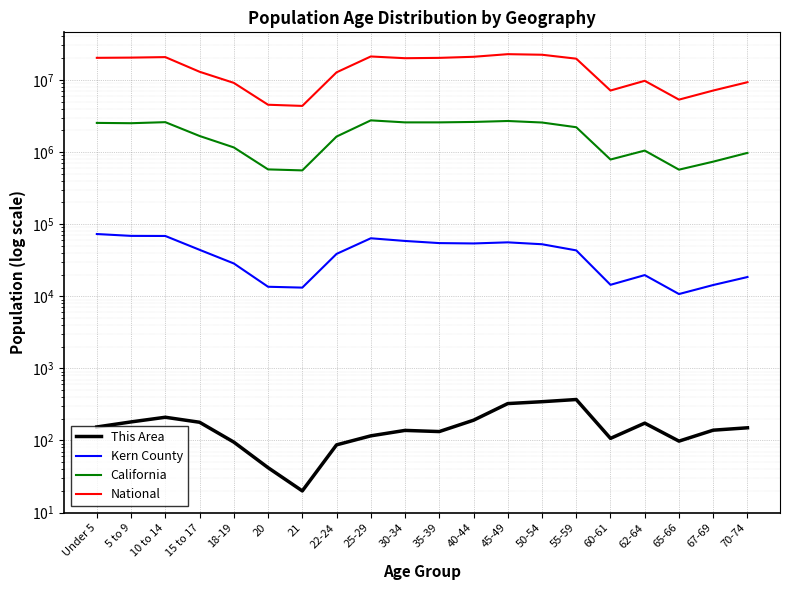

Reading left to right, extract all data points from this chart.

This Area: Under 5=154	5 to 9=181	10 to 14=210	15 to 17=179	18-19=95	20=42	21=20	22-24=87	25-29=116	30-34=138	35-39=133	40-44=191	45-49=325	50-54=345	55-59=370	60-61=107	62-64=174	65-66=98	67-69=139	70-74=150
Kern County: Under 5=72885	5 to 9=68694	10 to 14=68473	15 to 17=44029	18-19=28464	20=13536	21=13172	22-24=38631	25-29=63630	30-34=58416	35-39=54558	40-44=53942	45-49=55879	50-54=52600	55-59=43233	60-61=14405	62-64=19647	65-66=10727	67-69=14313	70-74=18462
California: Under 5=2531333	5 to 9=2505839	10 to 14=2590930	15 to 17=1666938	18-19=1157002	20=573642	21=555775	22-24=1636532	25-29=2744409	30-34=2573468	35-39=2573579	40-44=2609131	45-49=2689819	50-54=2562552	55-59=2204296	60-61=786276	62-64=1045921	65-66=568817	67-69=734741	70-74=971778
National: Under 5=20201362	5 to 9=20348657	10 to 14=20677194	15 to 17=12954254	18-19=9086089	20=4519129	21=4354294	22-24=12712576	25-29=21101849	30-34=19962099	35-39=20179642	40-44=20890964	45-49=22708591	50-54=22298125	55-59=19664805	60-61=7113727	62-64=9704197	65-66=5319902	67-69=7115361	70-74=9278166